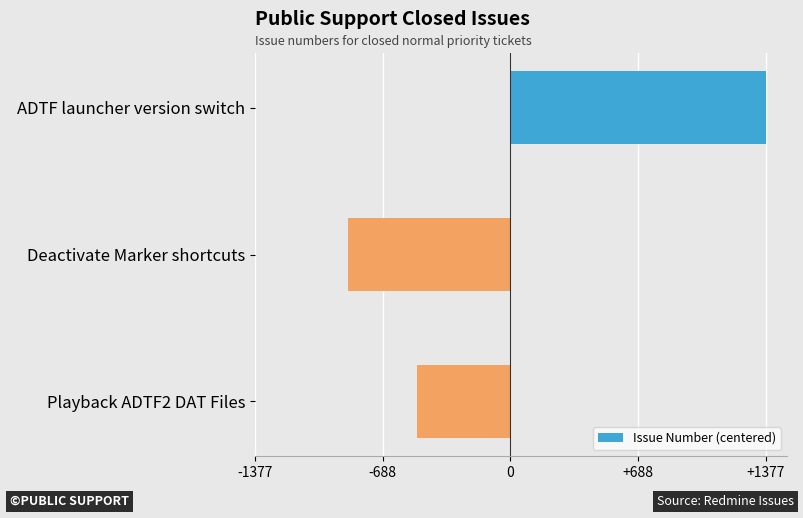

Reading top to bottom, transcribe all the data shown in this chart.

1376.7	-875.3	-501.3